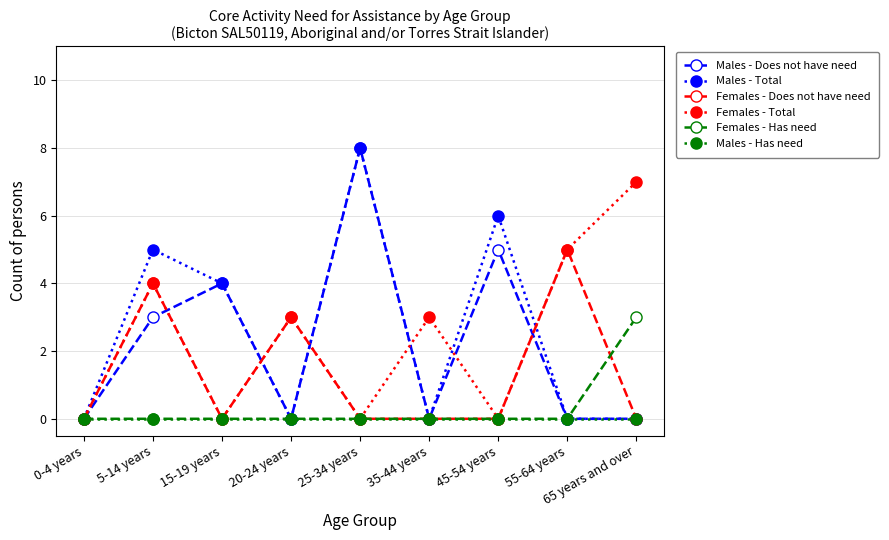

Reading left to right, transcribe all the data shown in this chart.

Males - Does not have need: 0-4 years=0	5-14 years=3	15-19 years=4	20-24 years=0	25-34 years=8	35-44 years=0	45-54 years=5	55-64 years=0	65 years and over=0
Males - Total: 0-4 years=0	5-14 years=5	15-19 years=4	20-24 years=0	25-34 years=8	35-44 years=0	45-54 years=6	55-64 years=0	65 years and over=0
Females - Does not have need: 0-4 years=0	5-14 years=4	15-19 years=0	20-24 years=3	25-34 years=0	35-44 years=0	45-54 years=0	55-64 years=5	65 years and over=0
Females - Total: 0-4 years=0	5-14 years=4	15-19 years=0	20-24 years=3	25-34 years=0	35-44 years=3	45-54 years=0	55-64 years=5	65 years and over=7
Females - Has need: 0-4 years=0	5-14 years=0	15-19 years=0	20-24 years=0	25-34 years=0	35-44 years=0	45-54 years=0	55-64 years=0	65 years and over=3
Males - Has need: 0-4 years=0	5-14 years=0	15-19 years=0	20-24 years=0	25-34 years=0	35-44 years=0	45-54 years=0	55-64 years=0	65 years and over=0